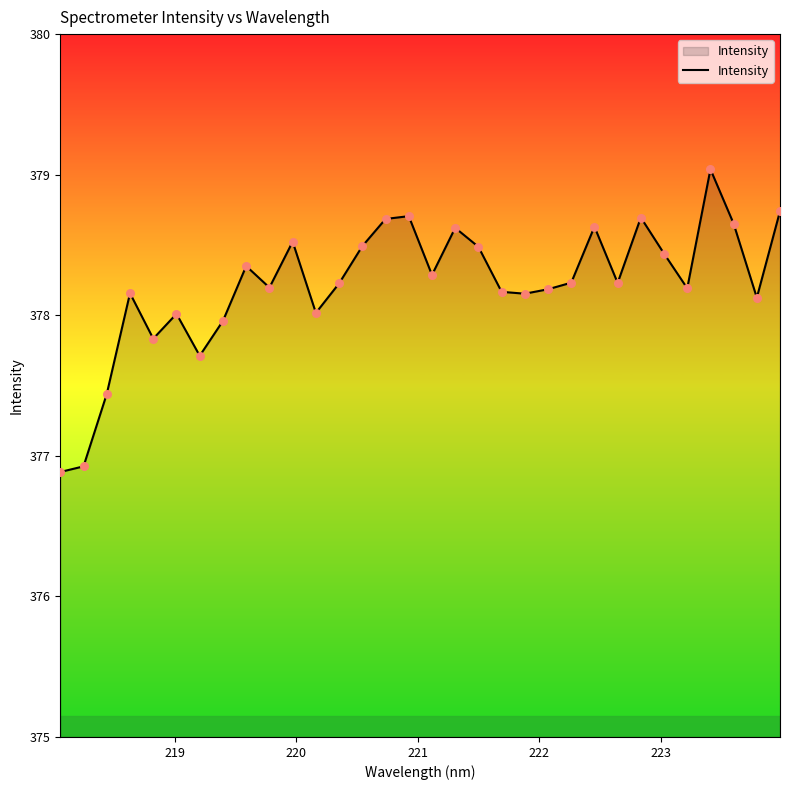

What is the greatest value displayed?

379.0